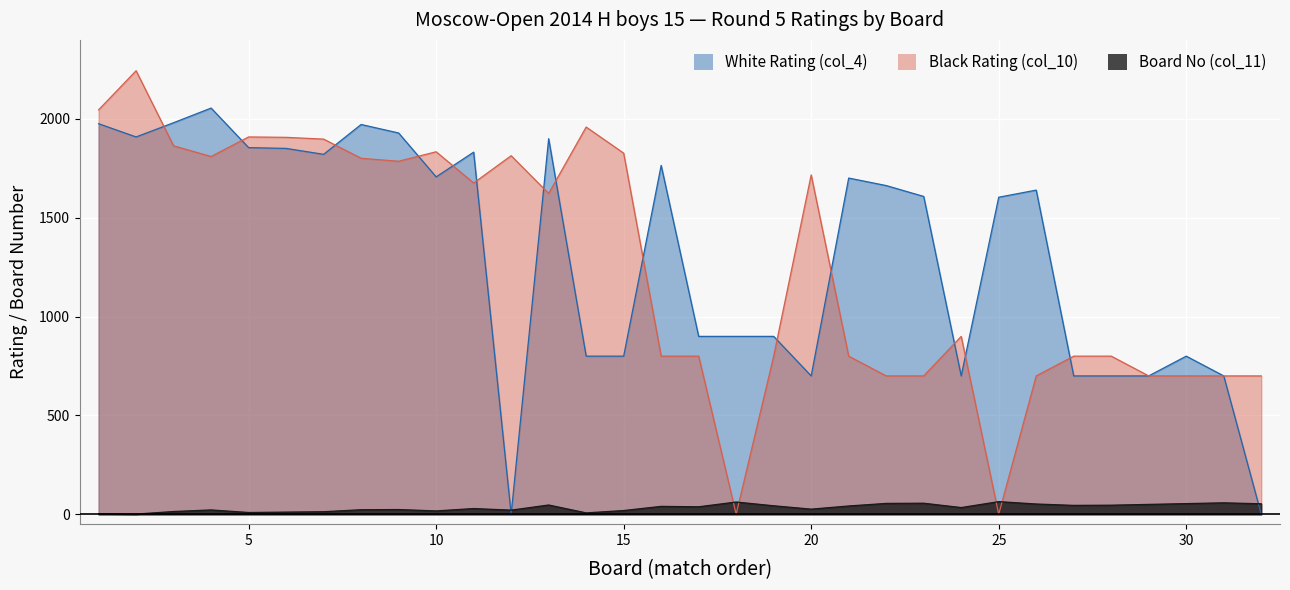

What is the minimum value for Board No (col_11)?

1